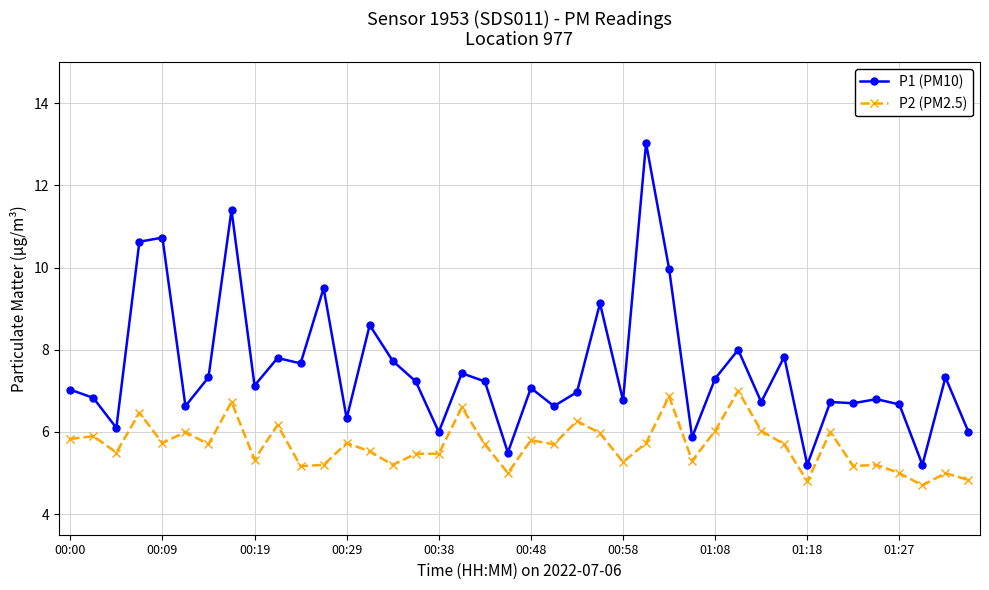

What is the sum of all P1 (PM10) values?

300.8